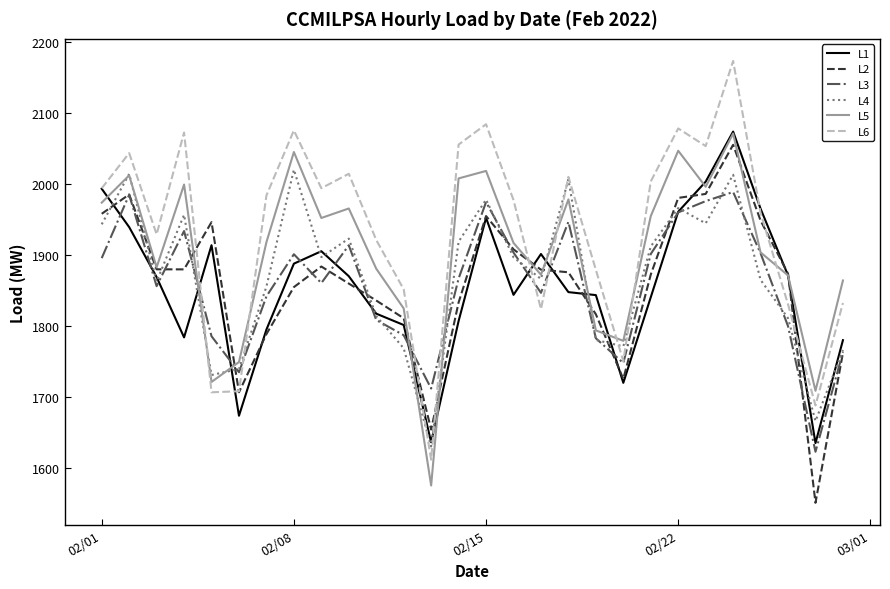

Which series has the largest range (max minus min)?

L6